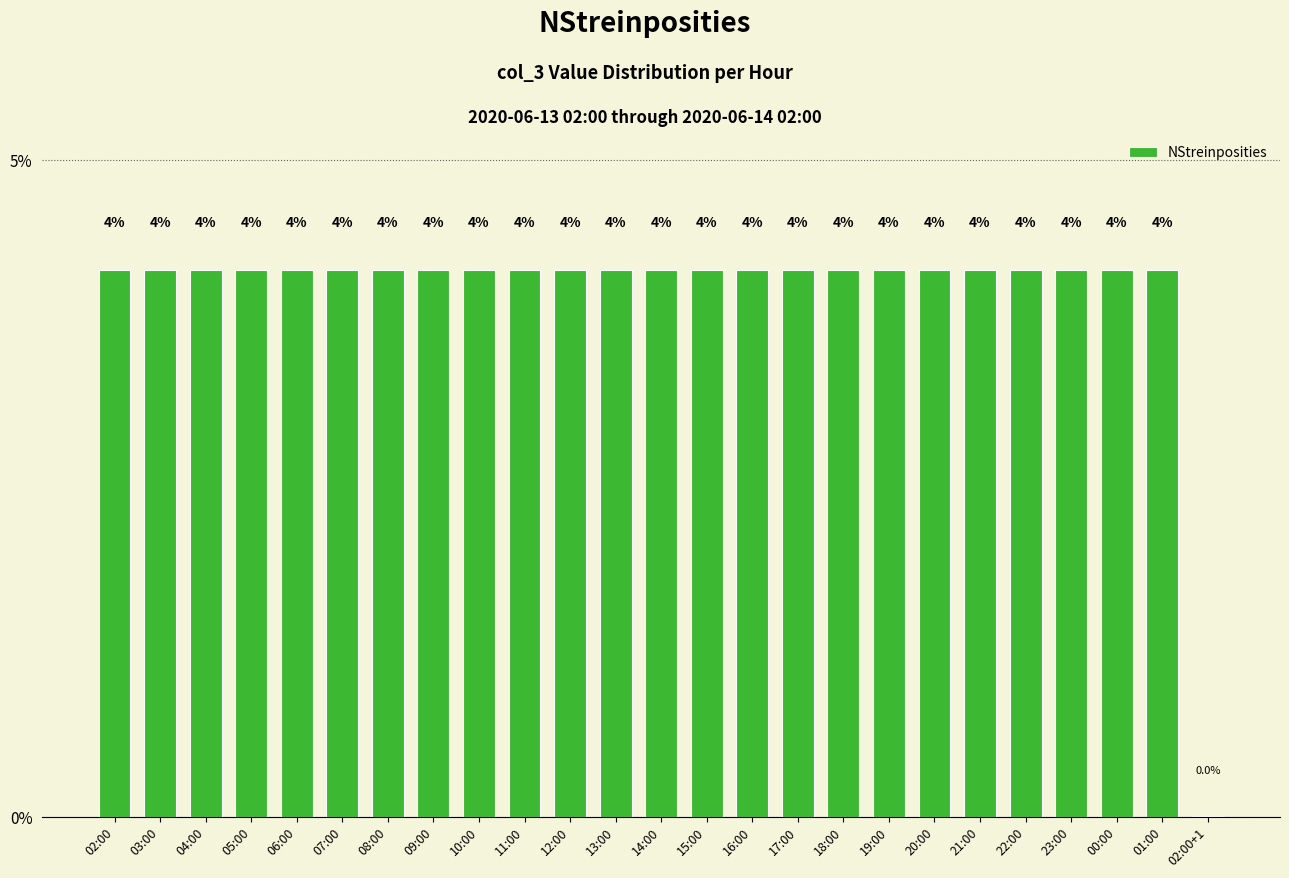

What is the greatest value displayed?

4.2